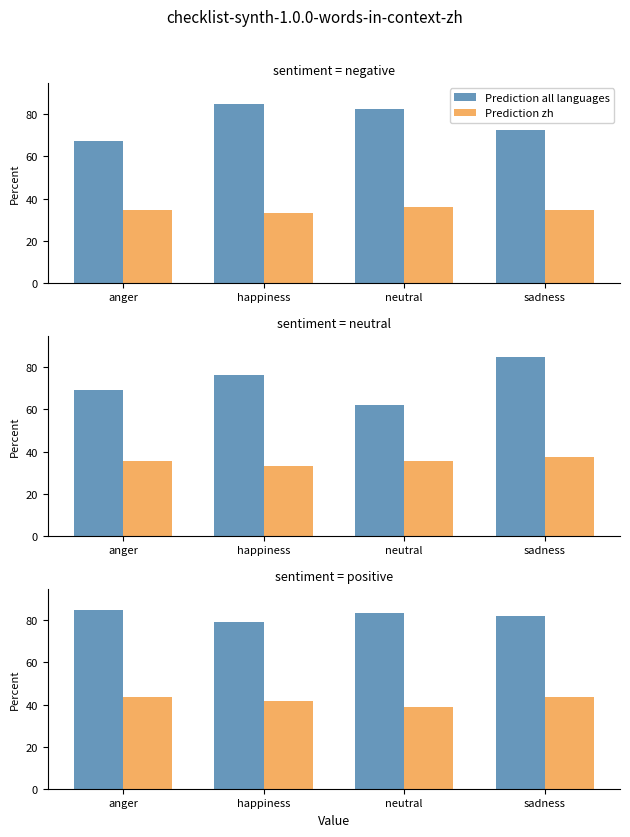

True or false: Prediction all languages has a value of 37.0 at anger.

False